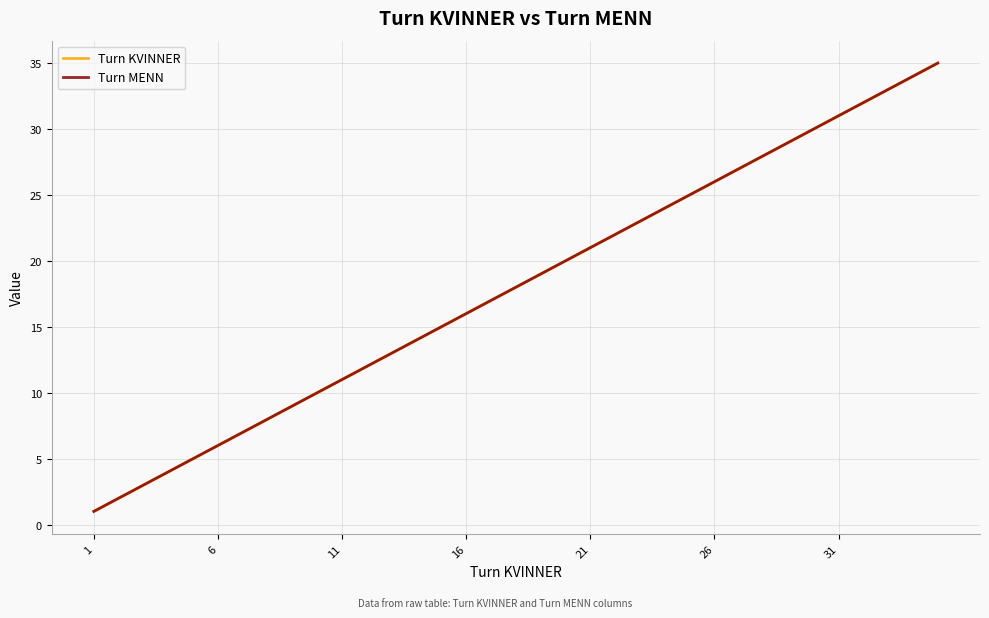

True or false: Turn KVINNER has more than 1 interior local peaks.

False